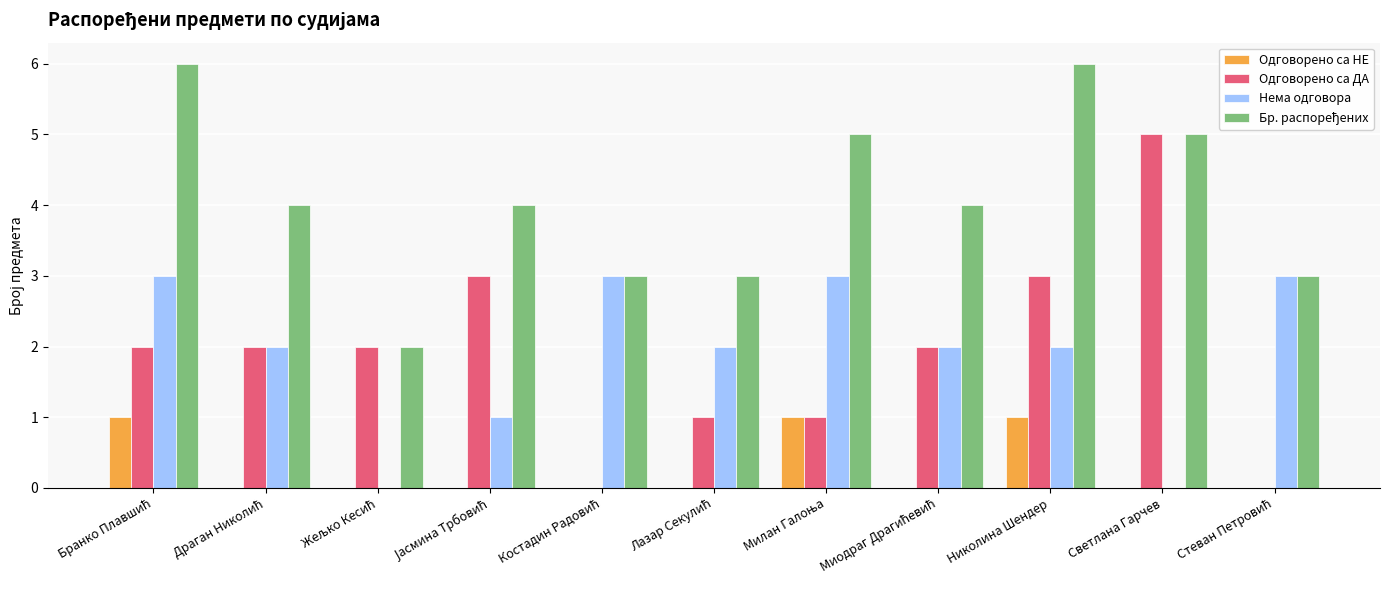

Count the number of data series in this chart.

4